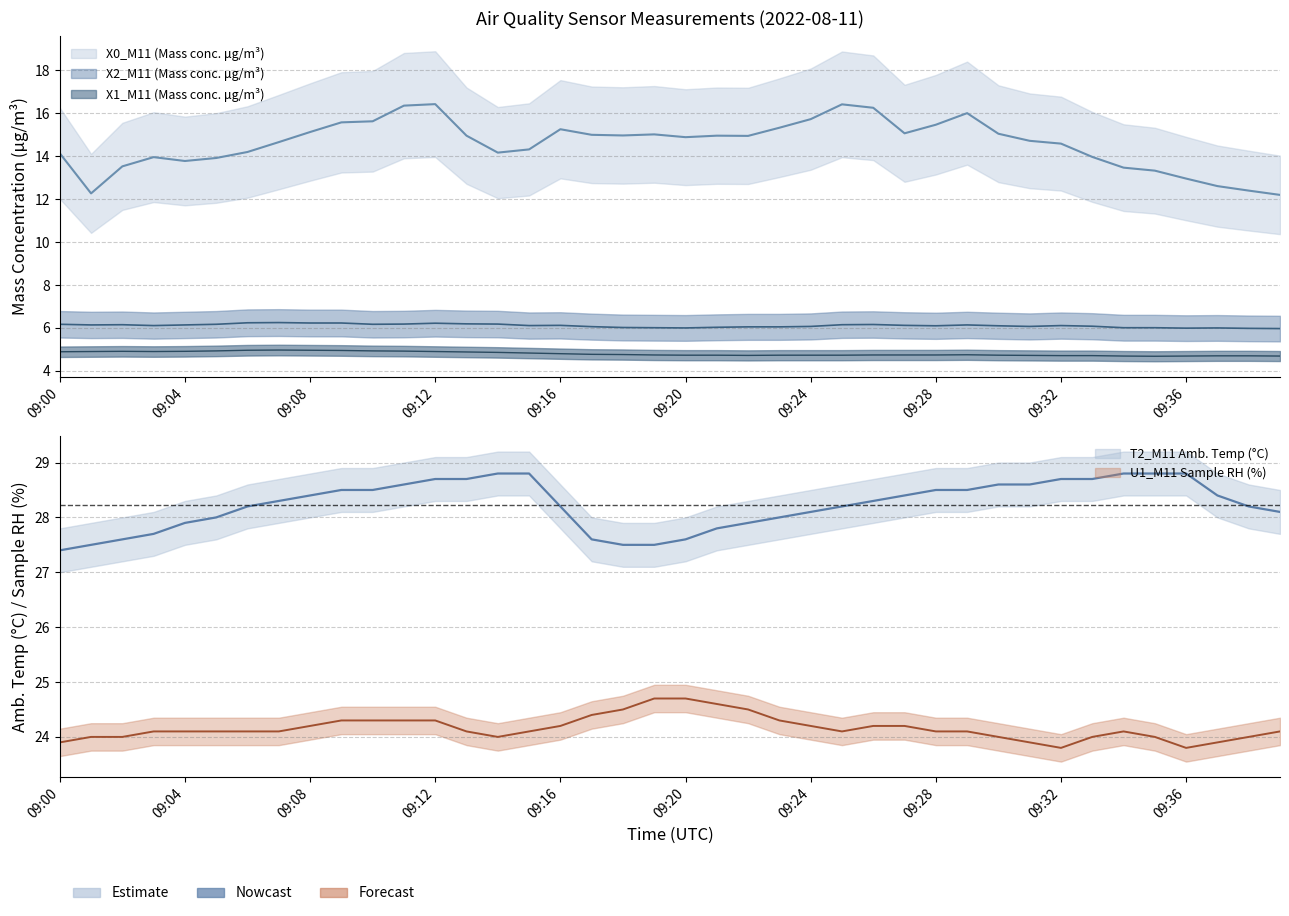

Reading left to right, list all the values displayed in this chart.

X0_M11 (Mass conc. μg/m³): 14.1	12.3	13.5	14.0	13.8	13.9	14.2	14.7	15.1	15.6	15.6	16.4	16.4	15.0	14.2	14.3	15.3	15.0	15.0	15.0	14.9	15.0	14.9	15.3	15.7	16.4	16.3	15.1	15.5	16.0	15.1	14.7	14.6	14.0	13.5	13.3	13.0	12.6	12.4	12.2
X2_M11 (Mass conc. μg/m³): 6.2	6.1	6.2	6.1	6.1	6.2	6.2	6.2	6.2	6.2	6.2	6.2	6.2	6.2	6.2	6.1	6.1	6.1	6.0	6.0	6.0	6.0	6.0	6.0	6.1	6.2	6.2	6.1	6.1	6.1	6.1	6.1	6.1	6.1	6.0	6.0	6.0	6.0	6.0	6.0
X1_M11 (Mass conc. μg/m³): 4.9	4.9	4.9	4.9	4.9	4.9	5.0	5.0	5.0	5.0	4.9	4.9	4.9	4.9	4.9	4.8	4.8	4.8	4.8	4.7	4.7	4.7	4.7	4.7	4.7	4.7	4.7	4.7	4.7	4.8	4.7	4.7	4.7	4.7	4.7	4.7	4.7	4.7	4.7	4.7
T2_M11 Amb. Temp (°C): 27.4	27.5	27.6	27.7	27.9	28.0	28.2	28.3	28.4	28.5	28.5	28.6	28.7	28.7	28.8	28.8	28.2	27.6	27.5	27.5	27.6	27.8	27.9	28.0	28.1	28.2	28.3	28.4	28.5	28.5	28.6	28.6	28.7	28.7	28.8	28.8	28.8	28.4	28.2	28.1
U1_M11 Sample RH (%): 23.9	24.0	24.0	24.1	24.1	24.1	24.1	24.1	24.2	24.3	24.3	24.3	24.3	24.1	24.0	24.1	24.2	24.4	24.5	24.7	24.7	24.6	24.5	24.3	24.2	24.1	24.2	24.2	24.1	24.1	24.0	23.9	23.8	24.0	24.1	24.0	23.8	23.9	24.0	24.1